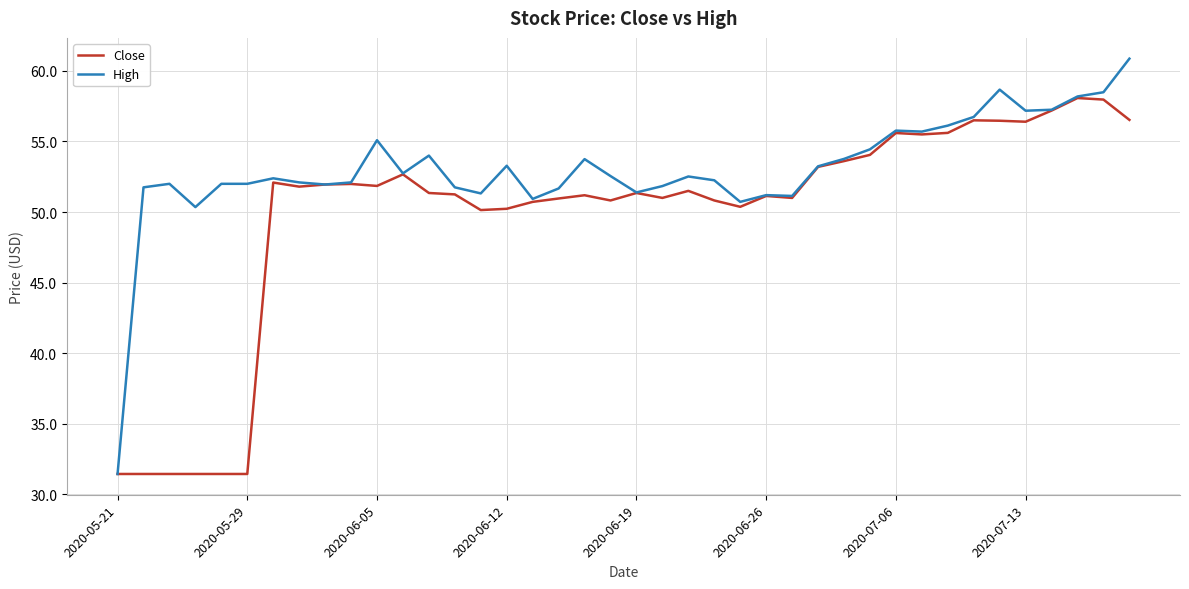

Which series has the largest total across all categories?

High